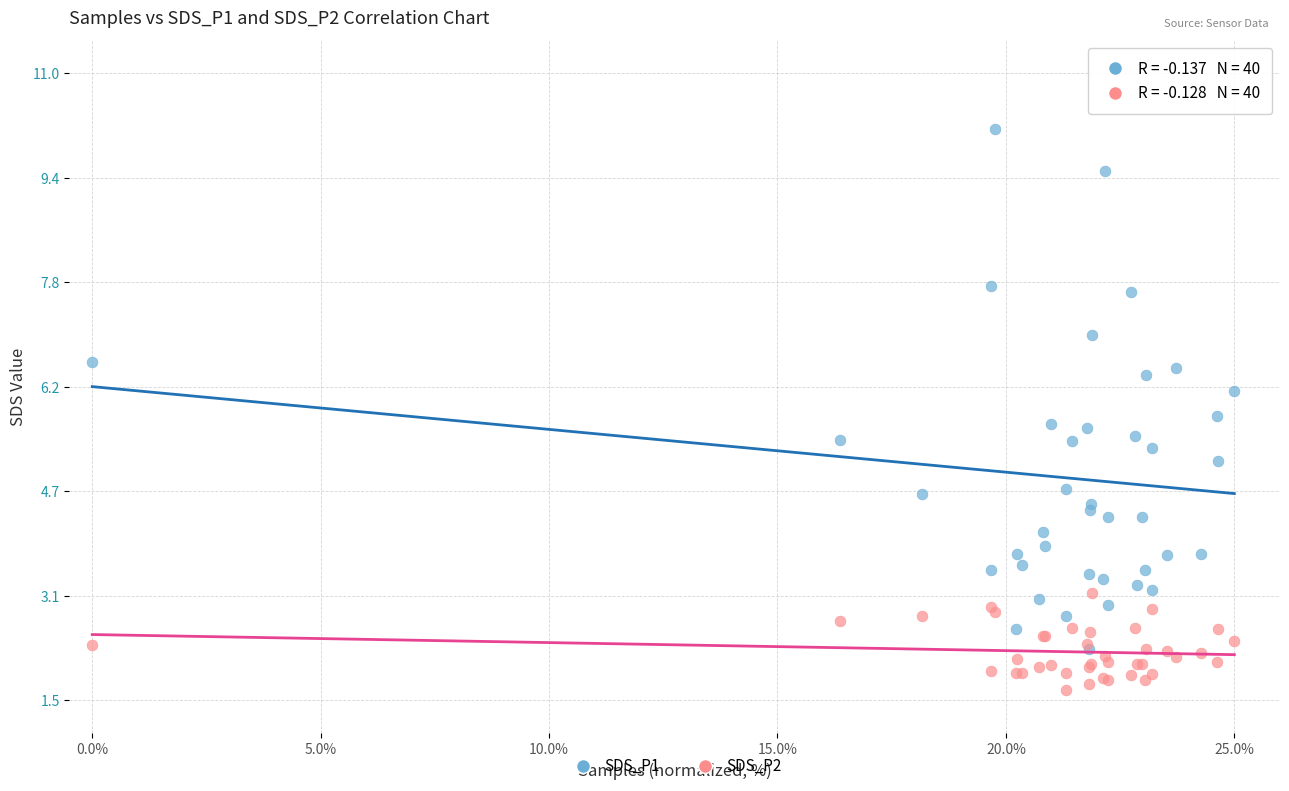

What are all the series names shown in the legend?

SDS_P1, SDS_P2